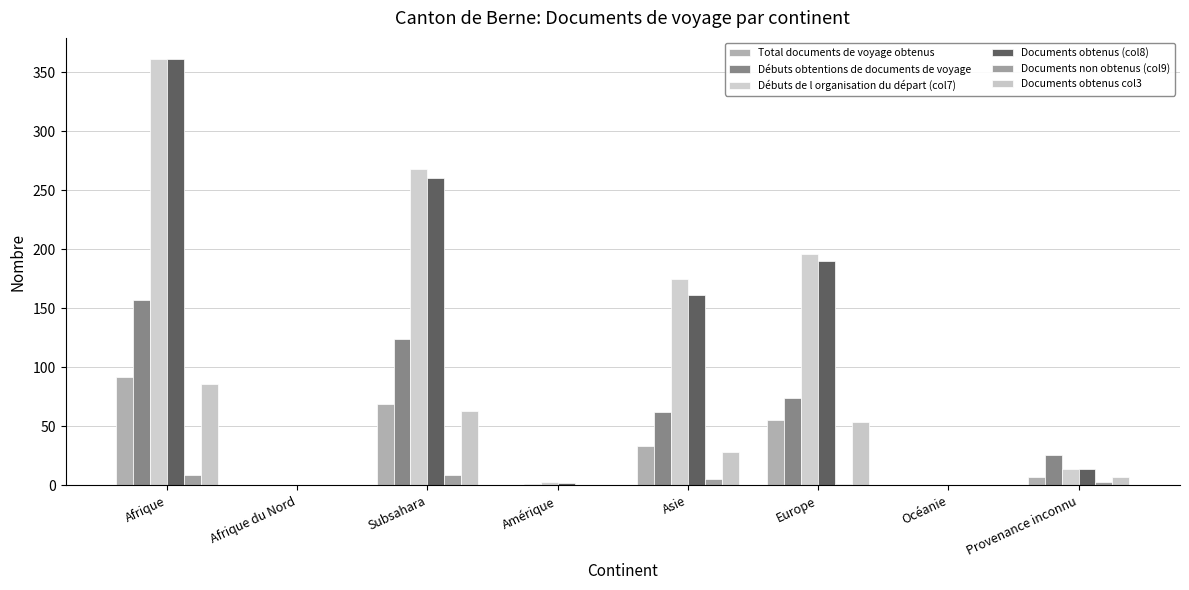

True or false: Débuts de l organisation du départ (col7) has a value of 175 at Asie.

True